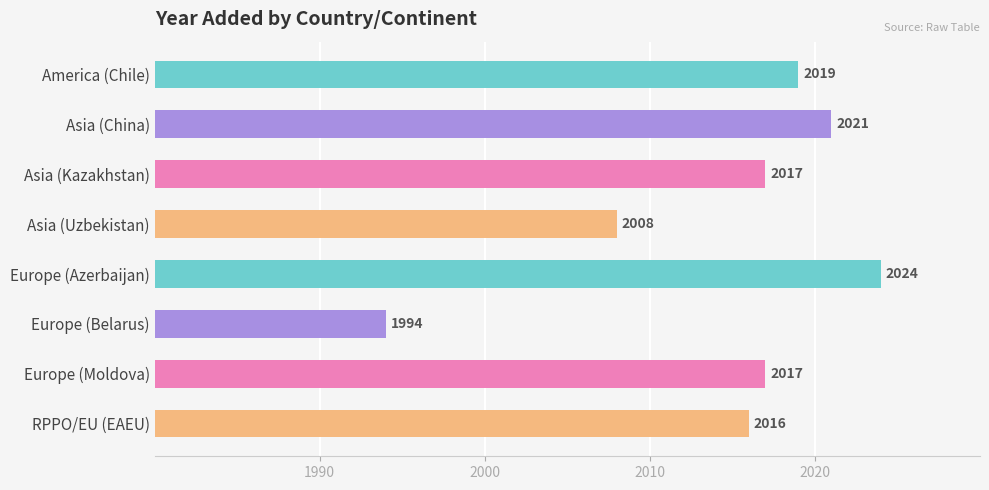

What is the label of the 4th bar from the top?

Asia (Uzbekistan)